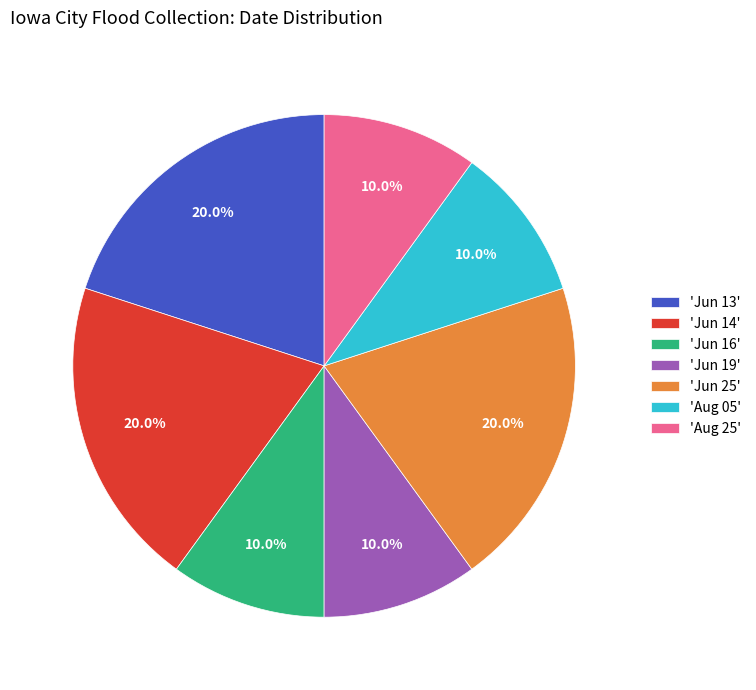

Is there a majority slice in this chart?

No